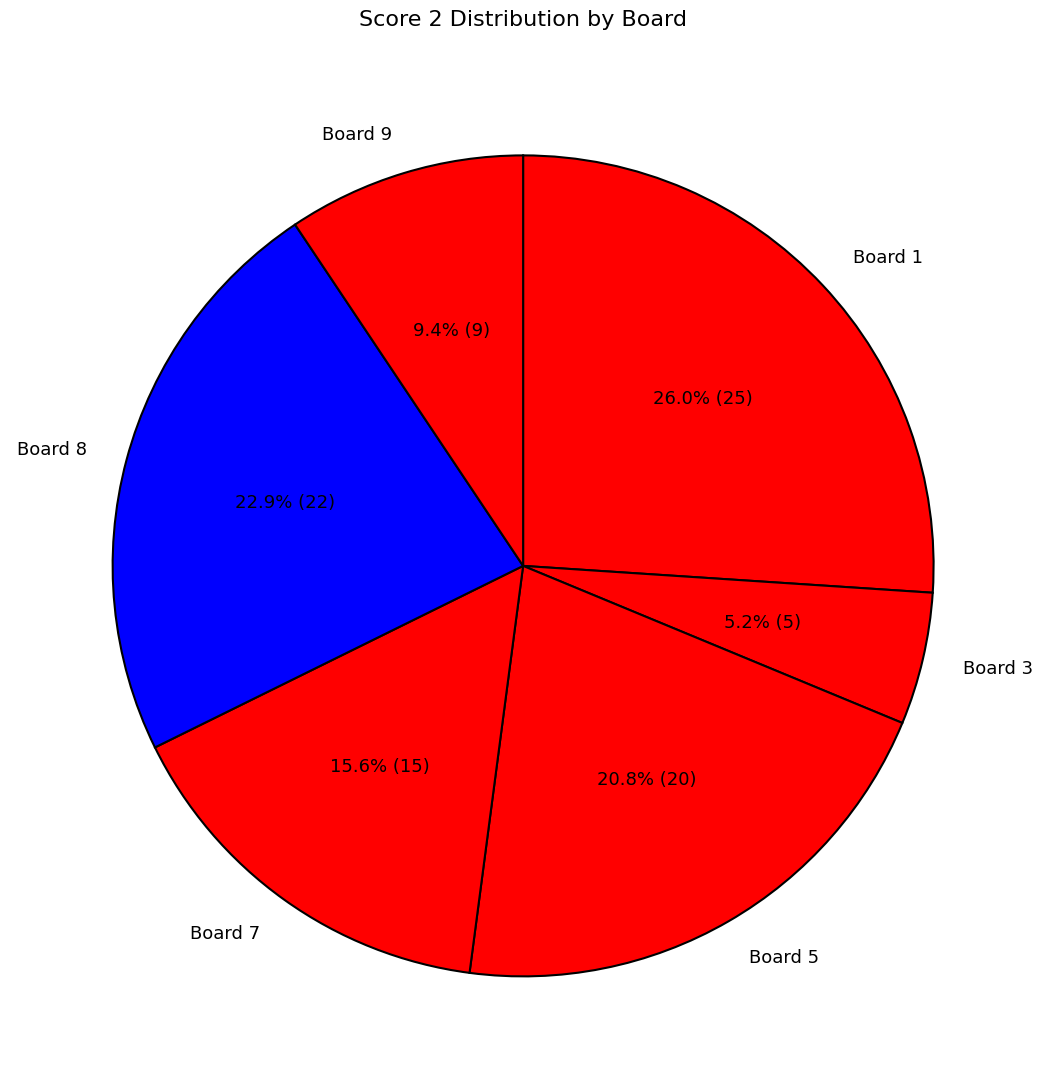

Rank the categories by value from lowest to highest.

Board 3, Board 9, Board 7, Board 5, Board 8, Board 1